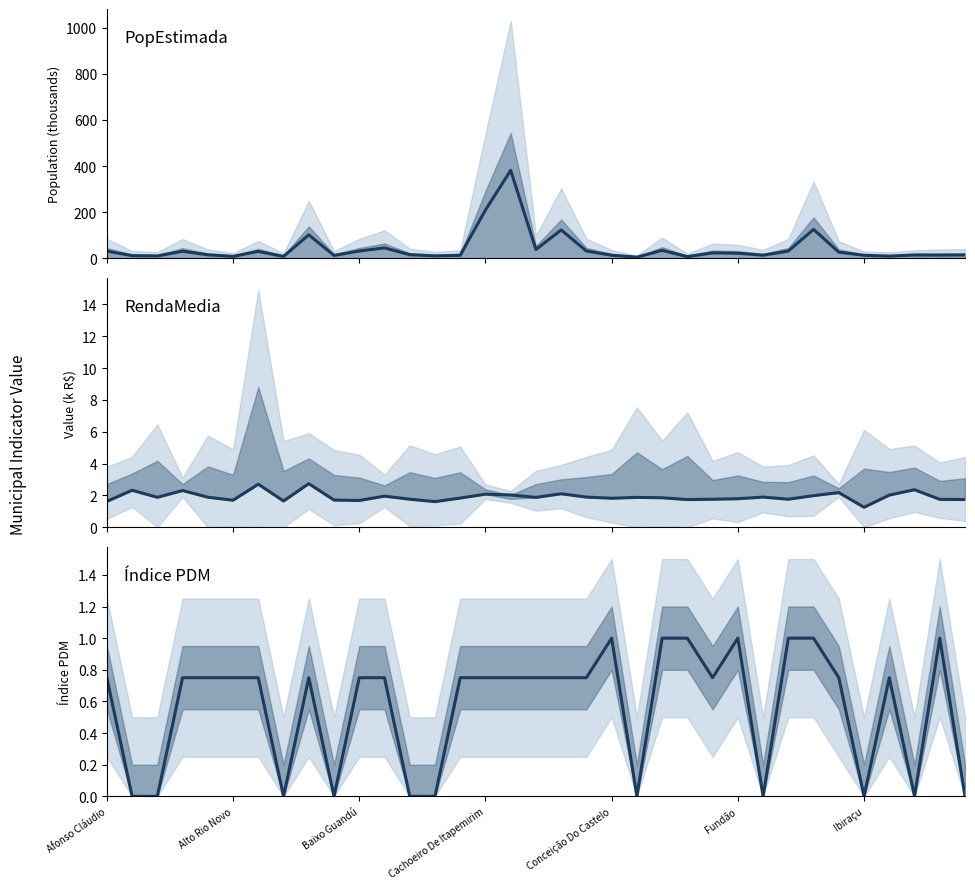

What is the value of the Índice PDM point at the 26th from the left?

1.0